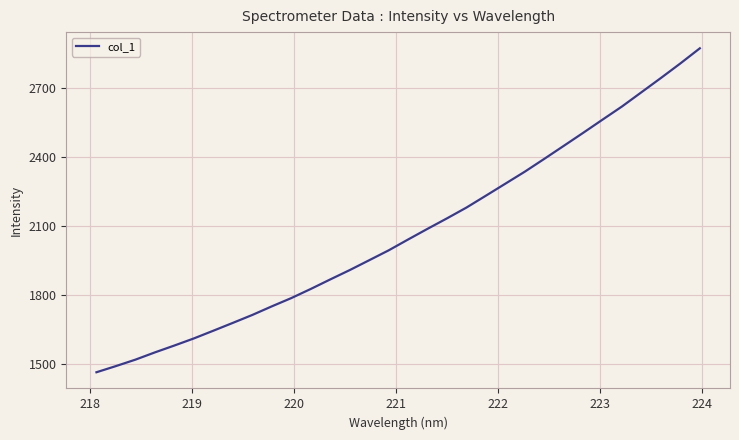

What is the minimum value shown in the chart?

1463.8